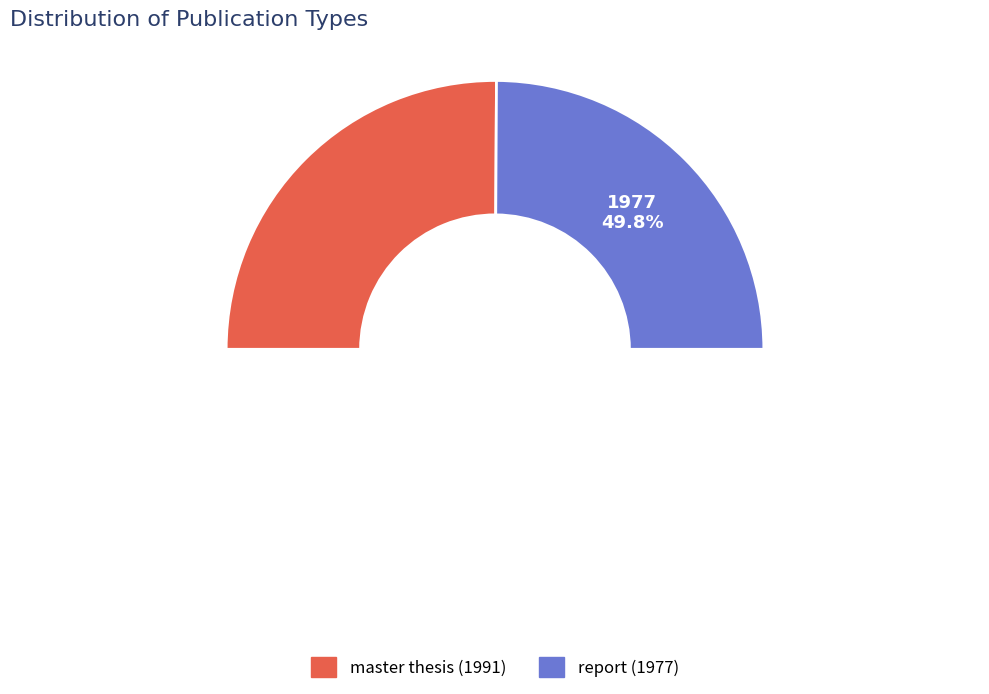

The report slice represents 64% of the pie. True or false?

False